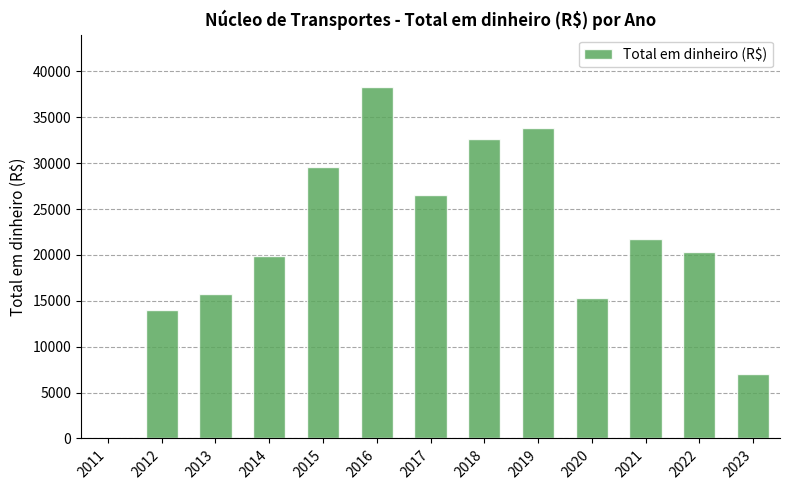

At which label does the data first exceed 20333?

2015